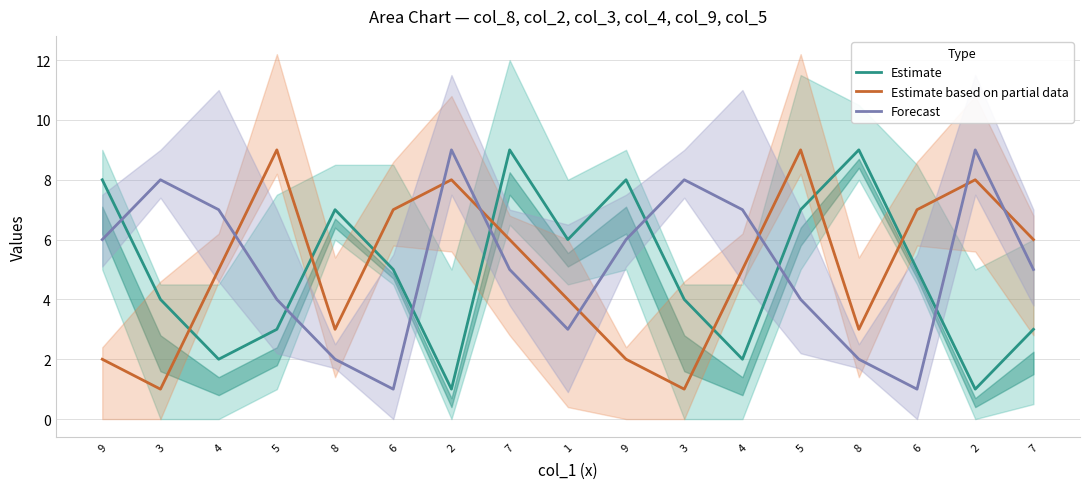

Between 8 and 7, which series saw the biggest shift?

Estimate